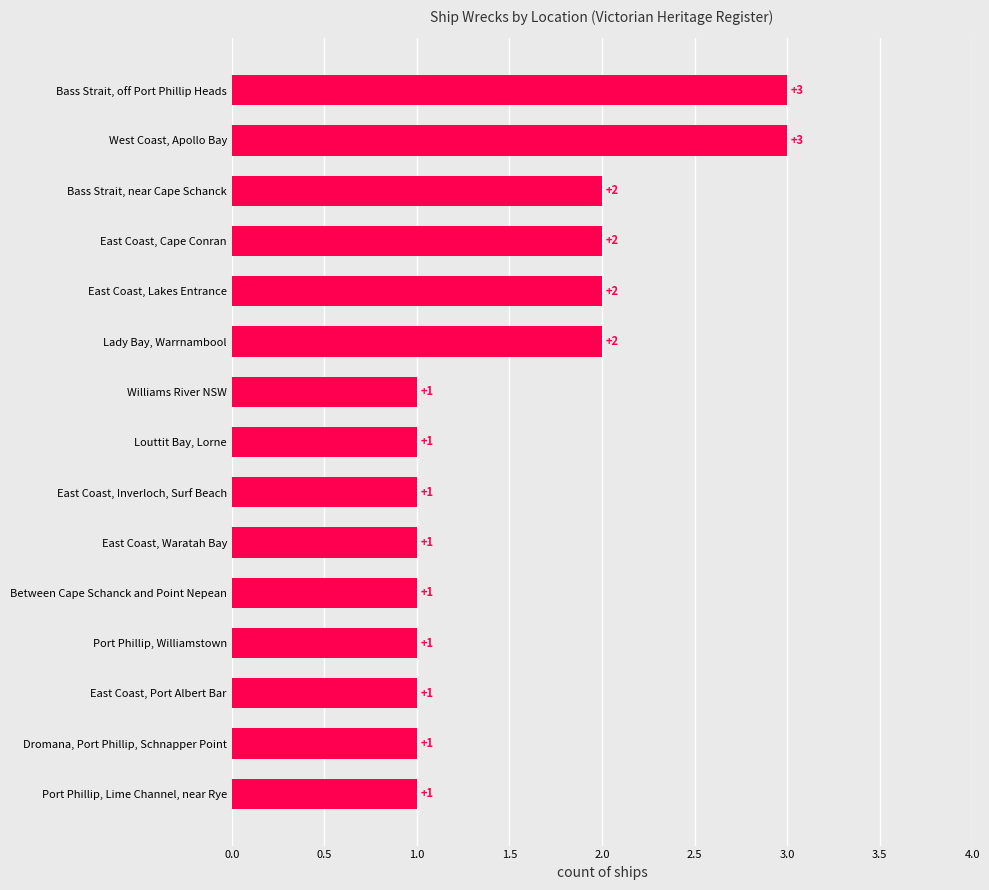

What is the sum of all values?

23